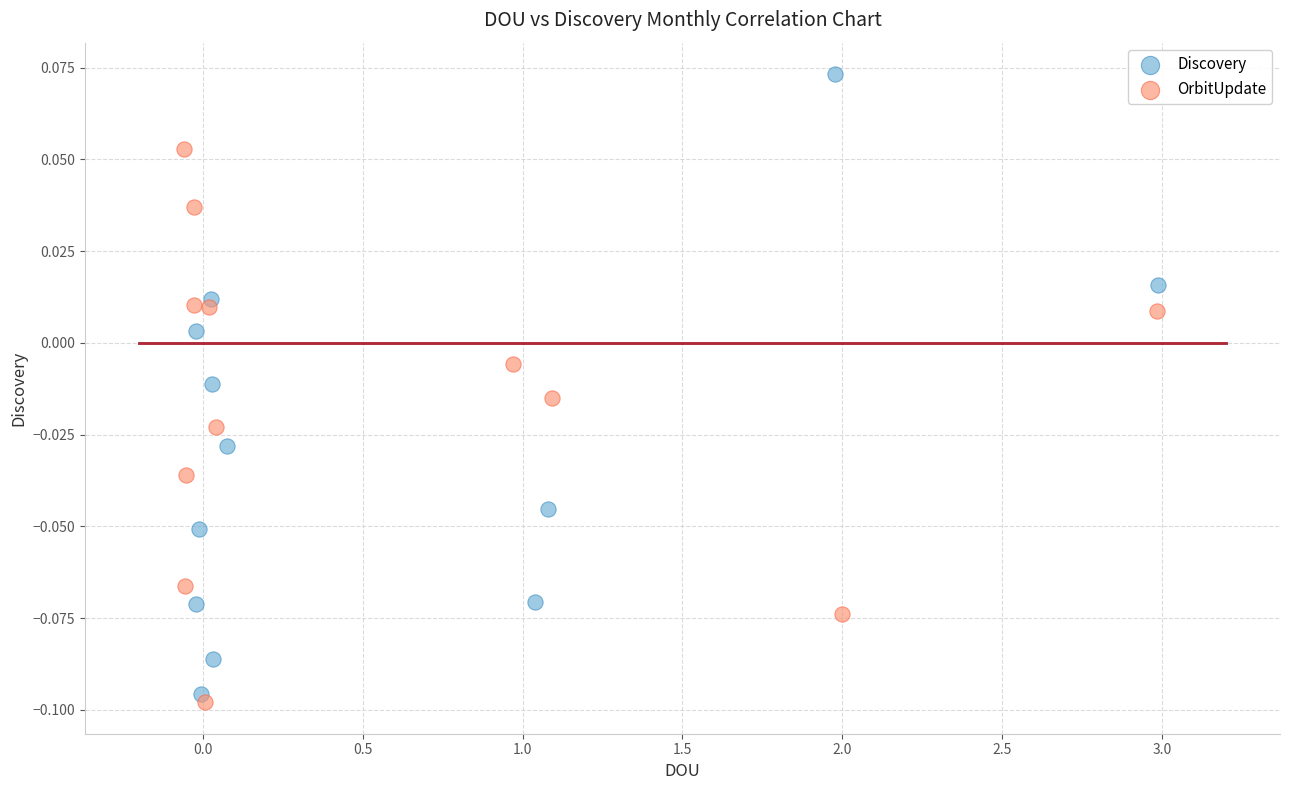

Which series reaches the maximum Y coordinate?

Discovery